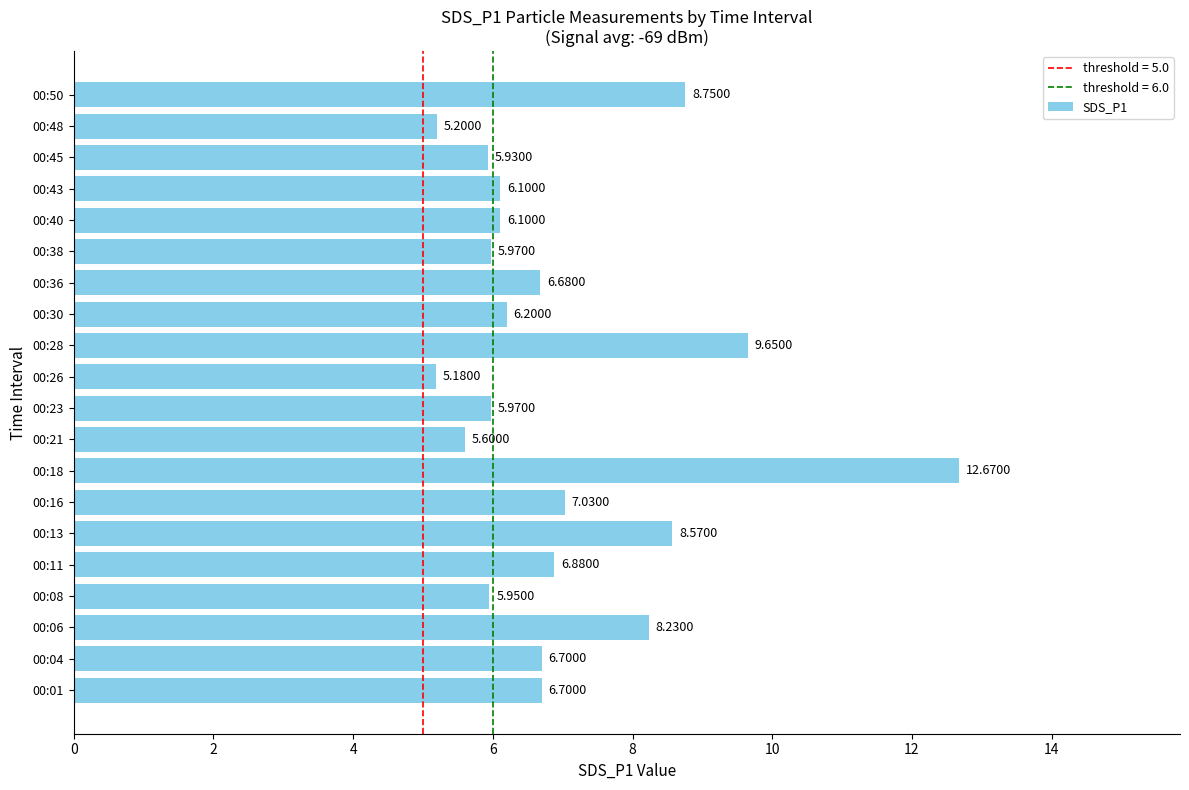

What is the difference between the maximum and second lowest values?

7.5